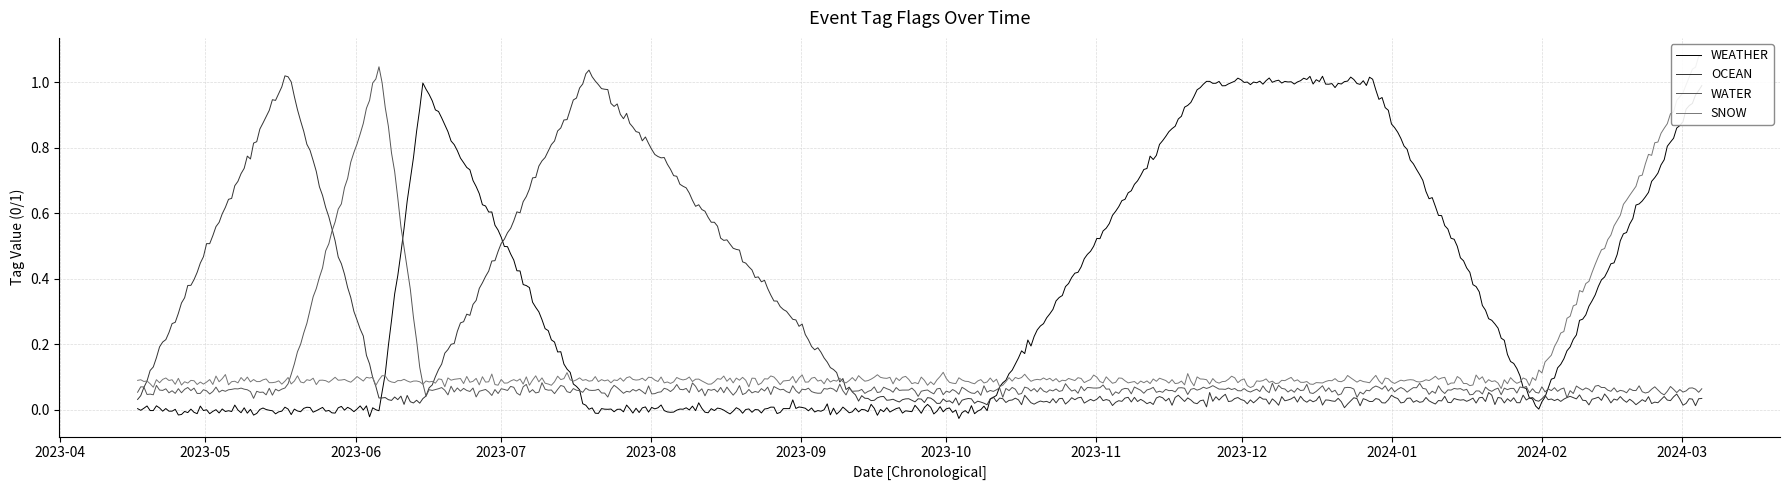

Which series has the largest total across all categories?

WEATHER